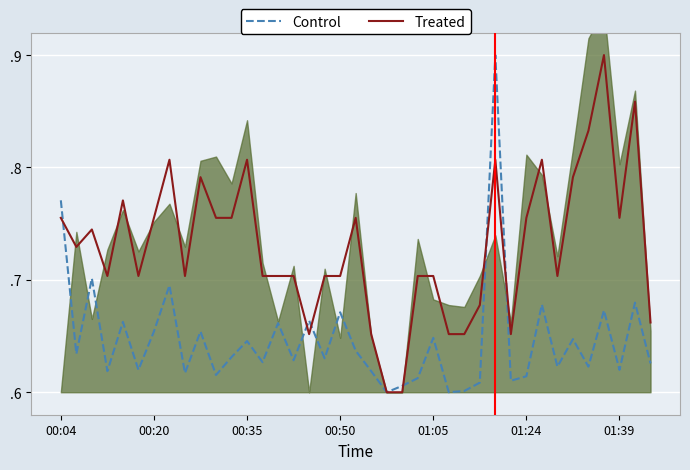

Reading left to right, transcribe all the data shown in this chart.

Control: 0.8	0.6	0.7	0.6	0.7	0.6	0.7	0.7	0.6	0.7	0.6	0.6	0.6	0.6	0.7	0.6	0.7	0.6	0.7	0.6	0.6	0.6	0.6	0.6	0.6	0.6	0.6	0.6	0.9	0.6	0.6	0.7	0.6	0.6	0.6	0.7	0.6	0.7	0.6
Treated: 0.8	0.7	0.7	0.7	0.8	0.7	0.8	0.8	0.7	0.8	0.8	0.8	0.8	0.7	0.7	0.7	0.7	0.7	0.7	0.8	0.7	0.6	0.6	0.7	0.7	0.7	0.7	0.7	0.8	0.7	0.8	0.8	0.7	0.8	0.8	0.9	0.8	0.9	0.7